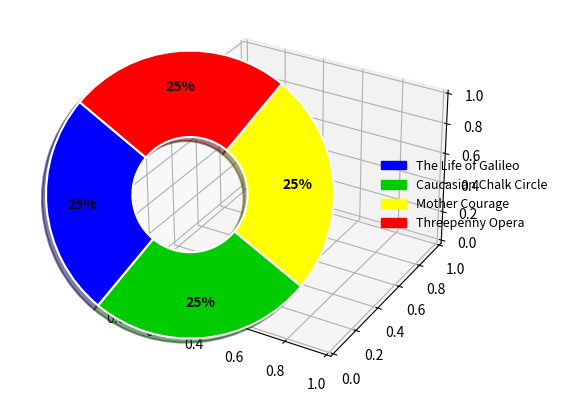

The Threepenny Opera slice represents 20% of the pie. True or false?

False